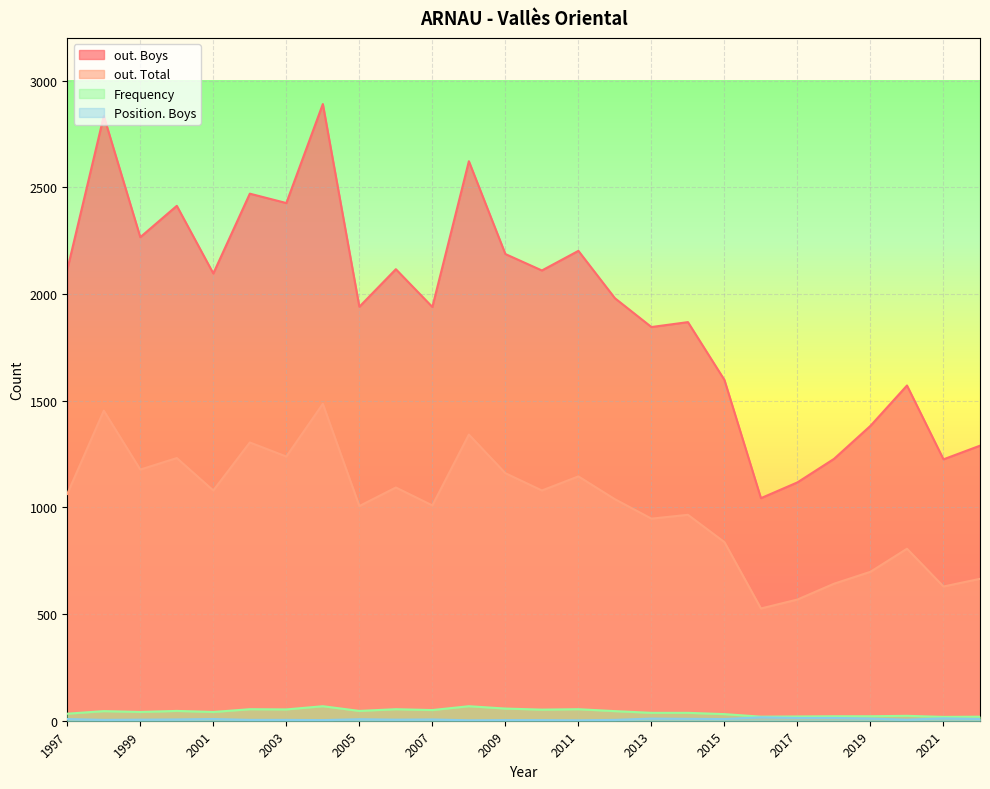

How many values in the out. Boys series are below 2096?

13